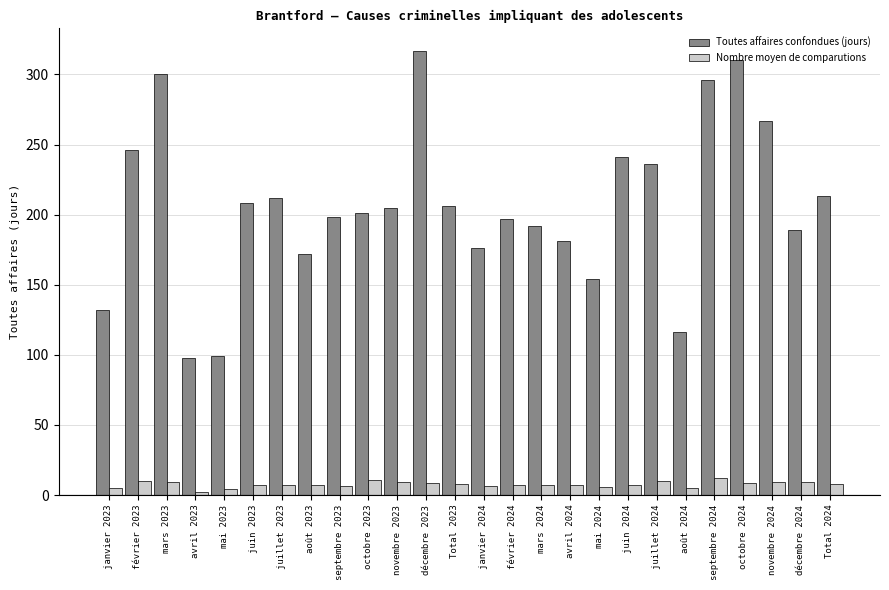

Which series has the widest spread of values?

Toutes affaires confondues (jours)